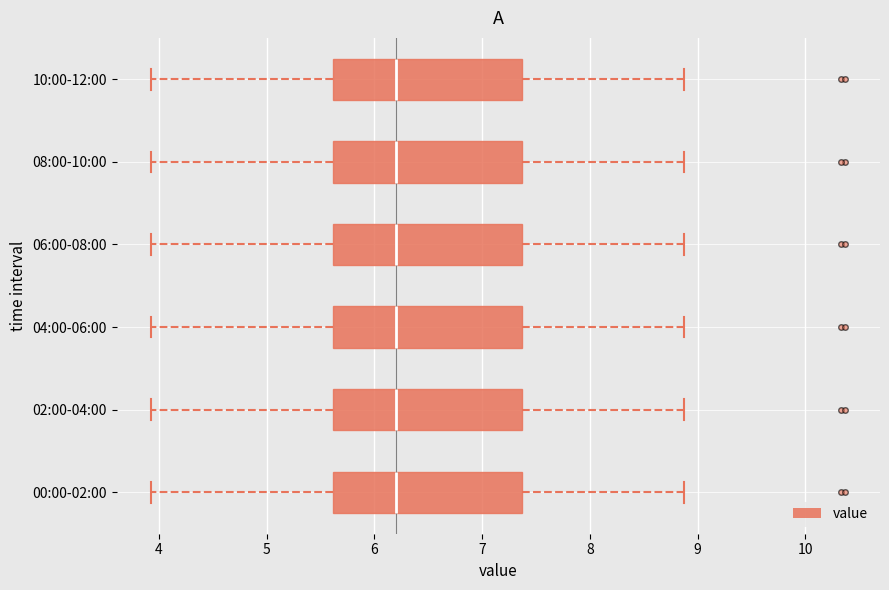

Reading bottom to top, transcribe this box plot: for each box, give where its median line is, the range the box spans, and where its two whiskers end, as read against the x-axis. The values are not printed on the chart, so give them approximately, as read against the axis.

00:00-02:00: median 6.2, box 5.6 to 7.4, whiskers 3.9 to 8.9
02:00-04:00: median 6.2, box 5.6 to 7.4, whiskers 3.9 to 8.9
04:00-06:00: median 6.2, box 5.6 to 7.4, whiskers 3.9 to 8.9
06:00-08:00: median 6.2, box 5.6 to 7.4, whiskers 3.9 to 8.9
08:00-10:00: median 6.2, box 5.6 to 7.4, whiskers 3.9 to 8.9
10:00-12:00: median 6.2, box 5.6 to 7.4, whiskers 3.9 to 8.9